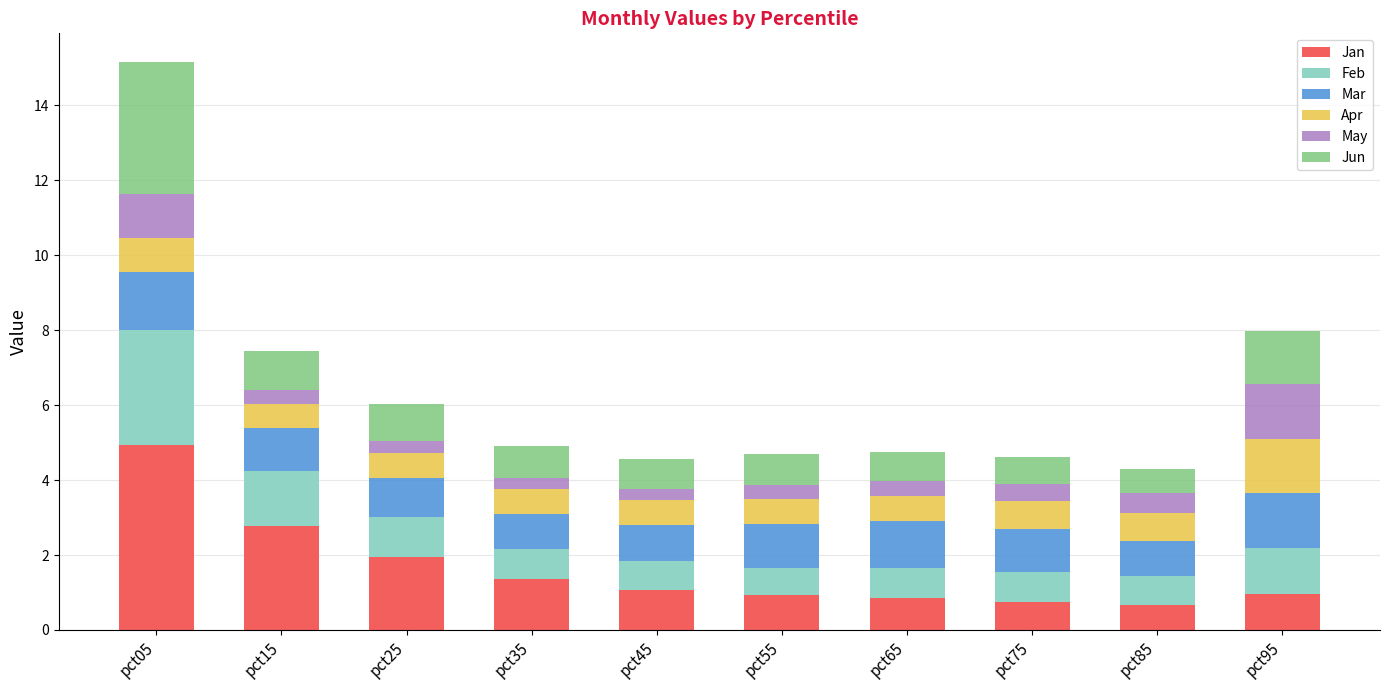

What is the sum of all Jan values?

16.2